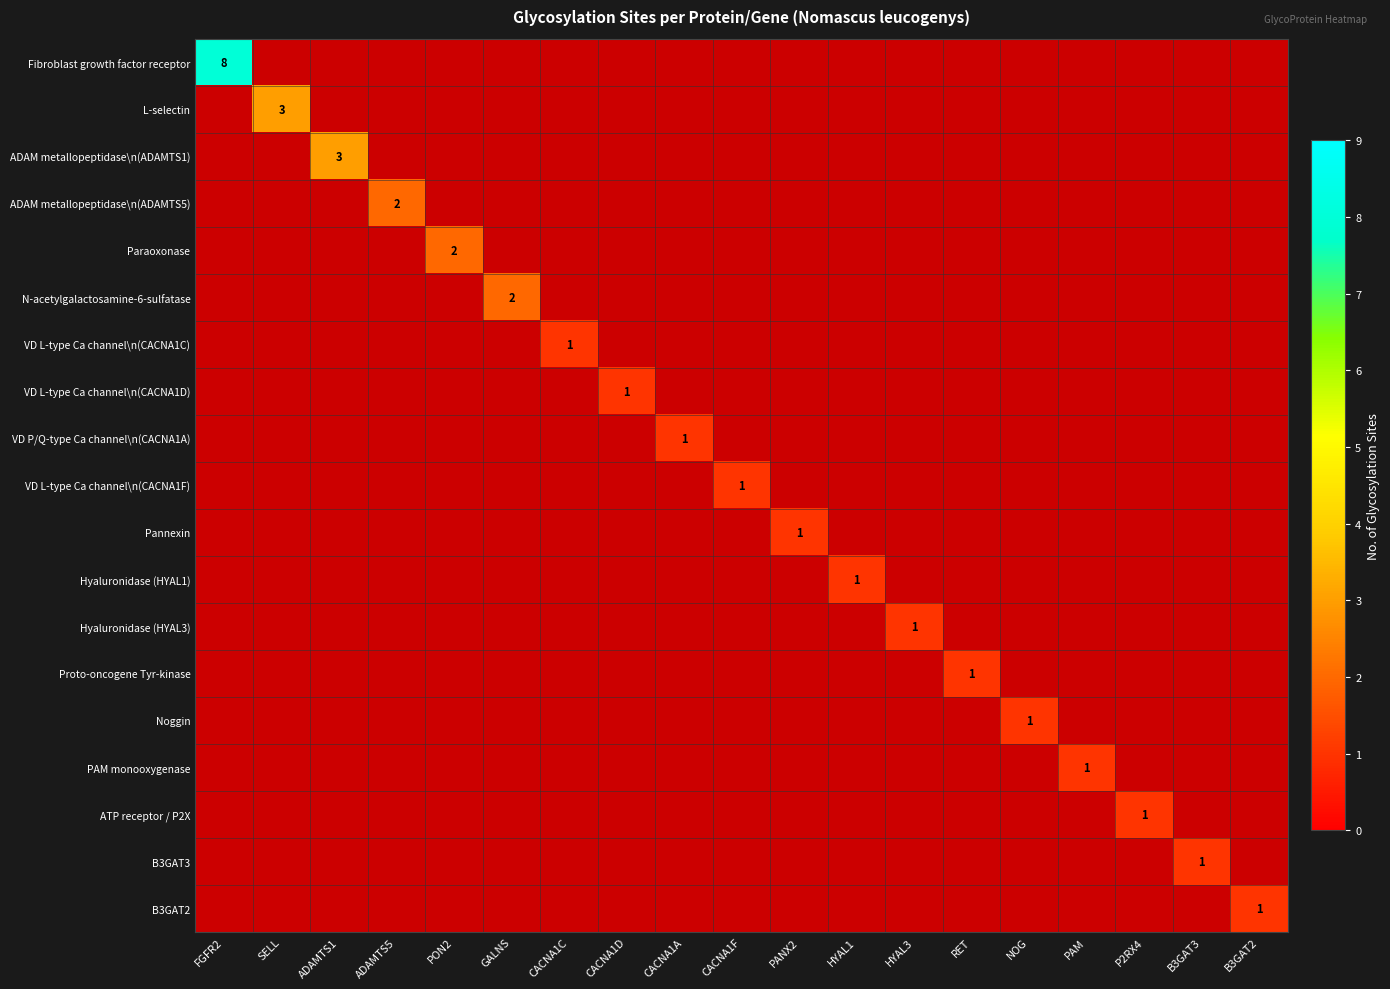

At which category does the chart reach its peak across all series?

FGFR2